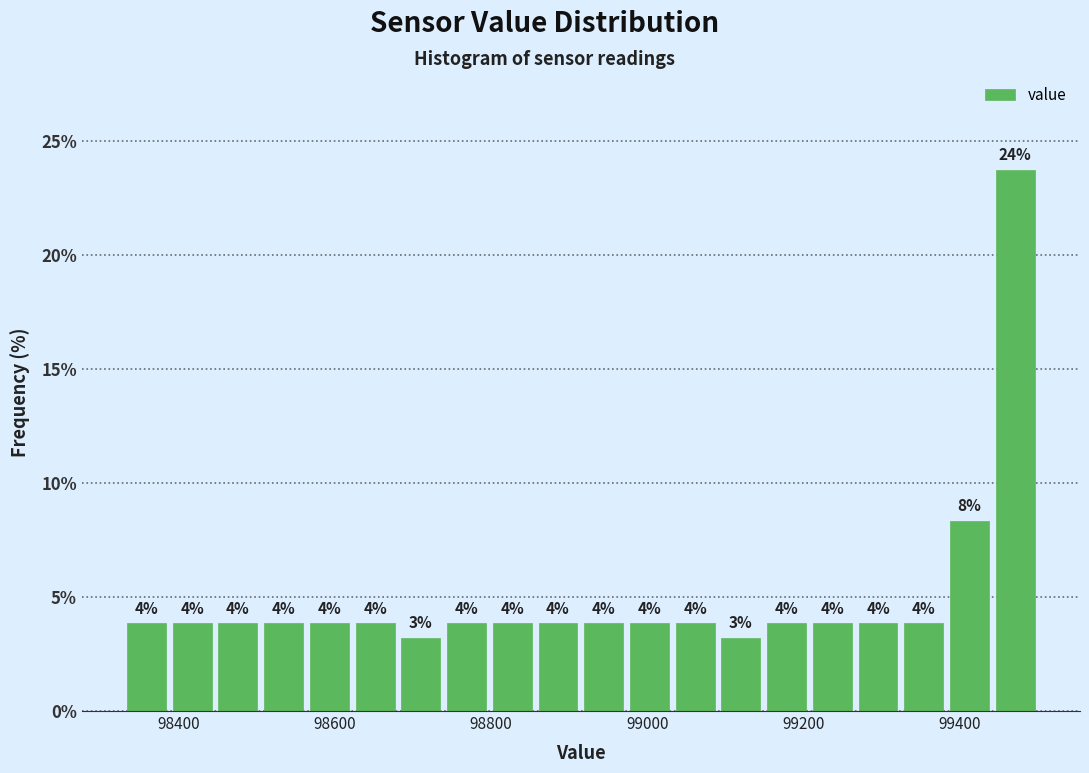

Read against the x-axis, roughly where is the centre of the tallest bar?

99480